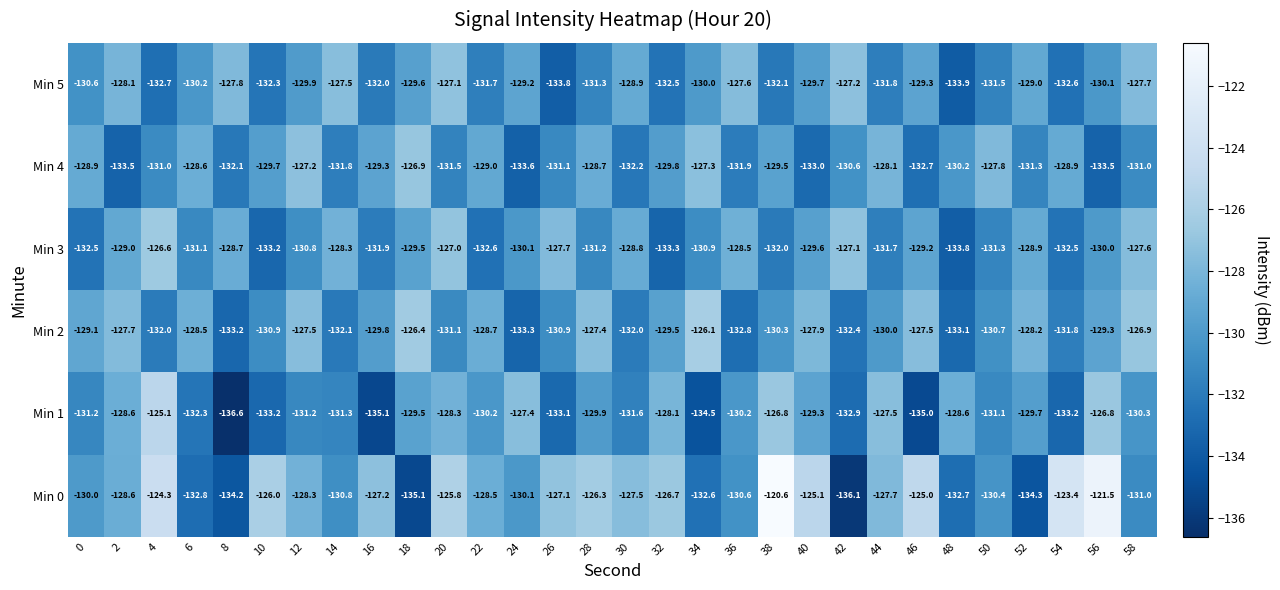

Which label corresponds to the largest value in the chart?

38